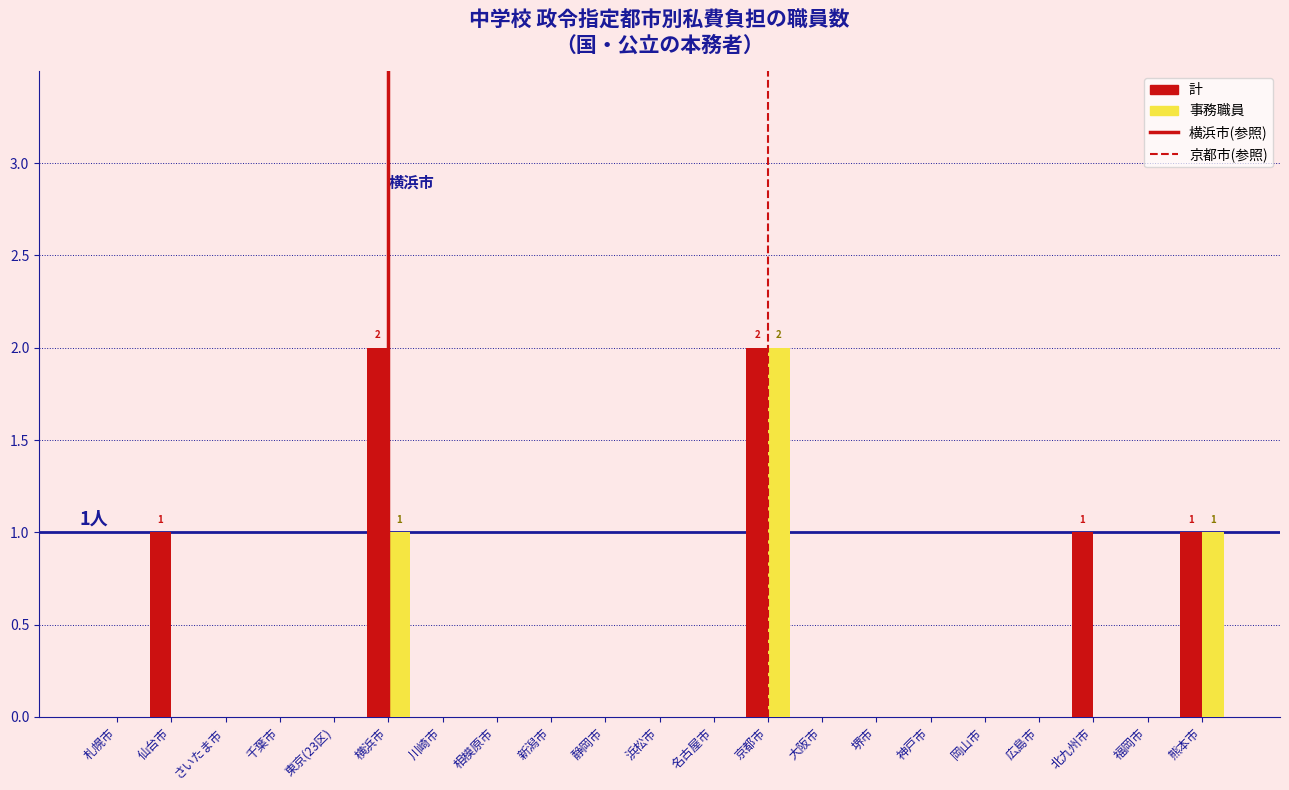

The 事務職員 series shows 0 at 仙台市. True or false?

True